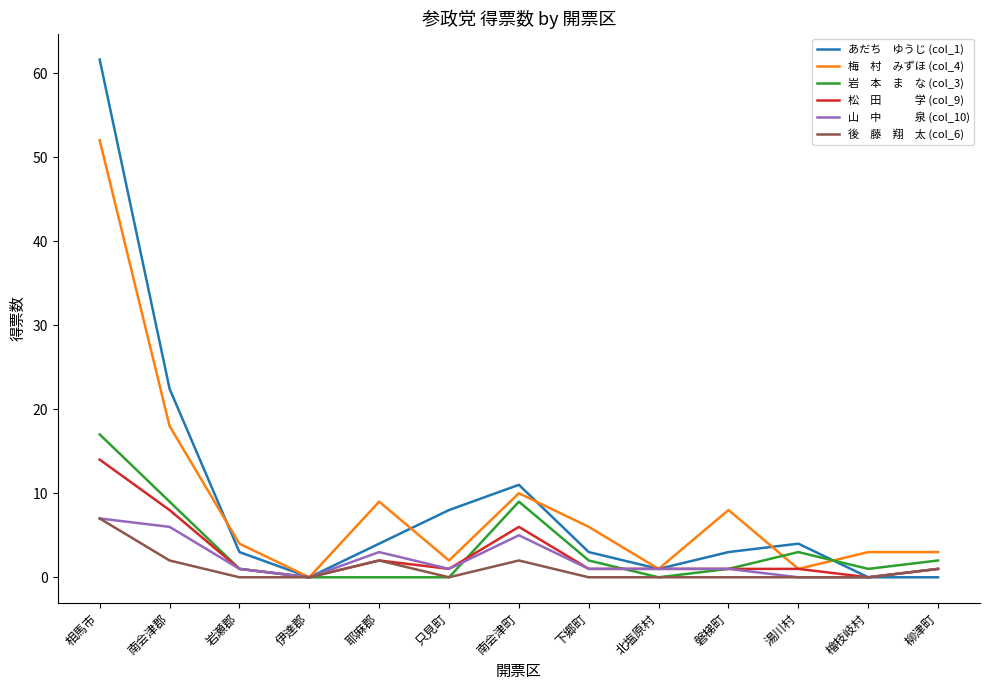

Does the chart display data point markers on the line(s)?

No